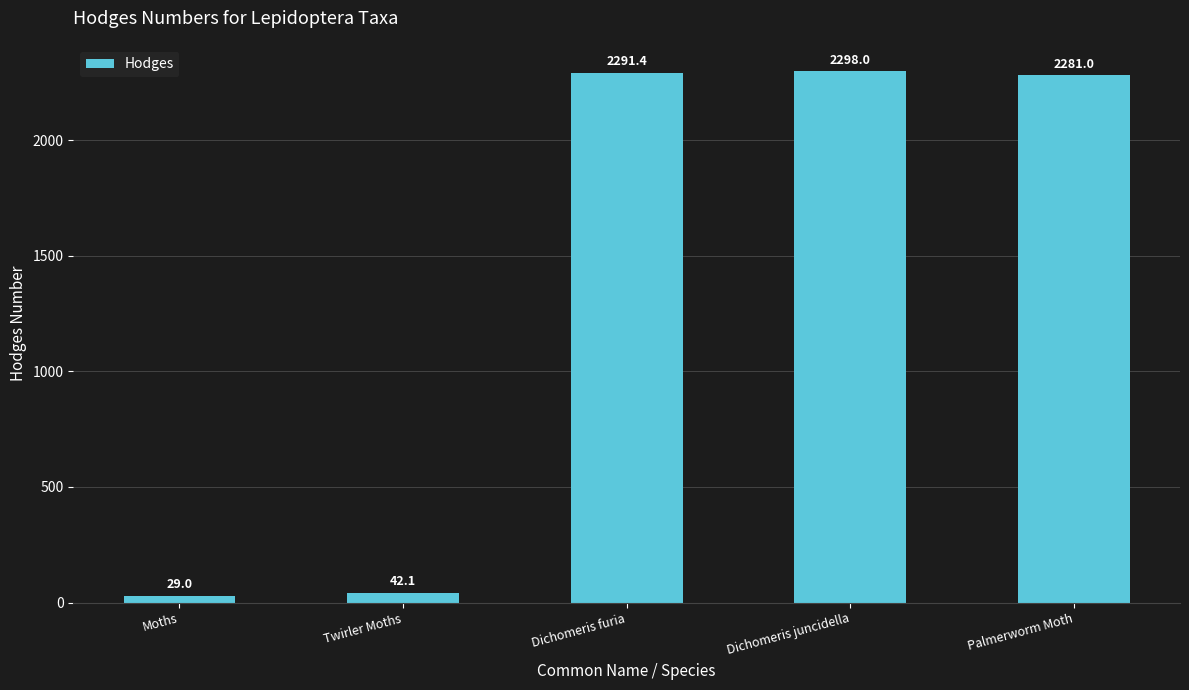

At which category does the chart reach its minimum across all series?

Moths